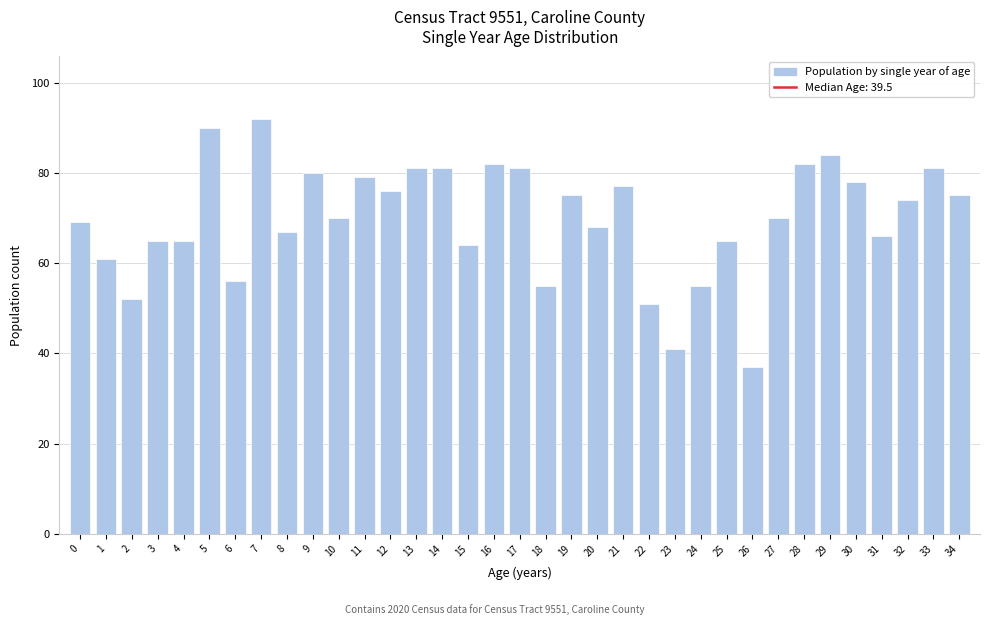

What is the value of the 1st bar from the left?

69